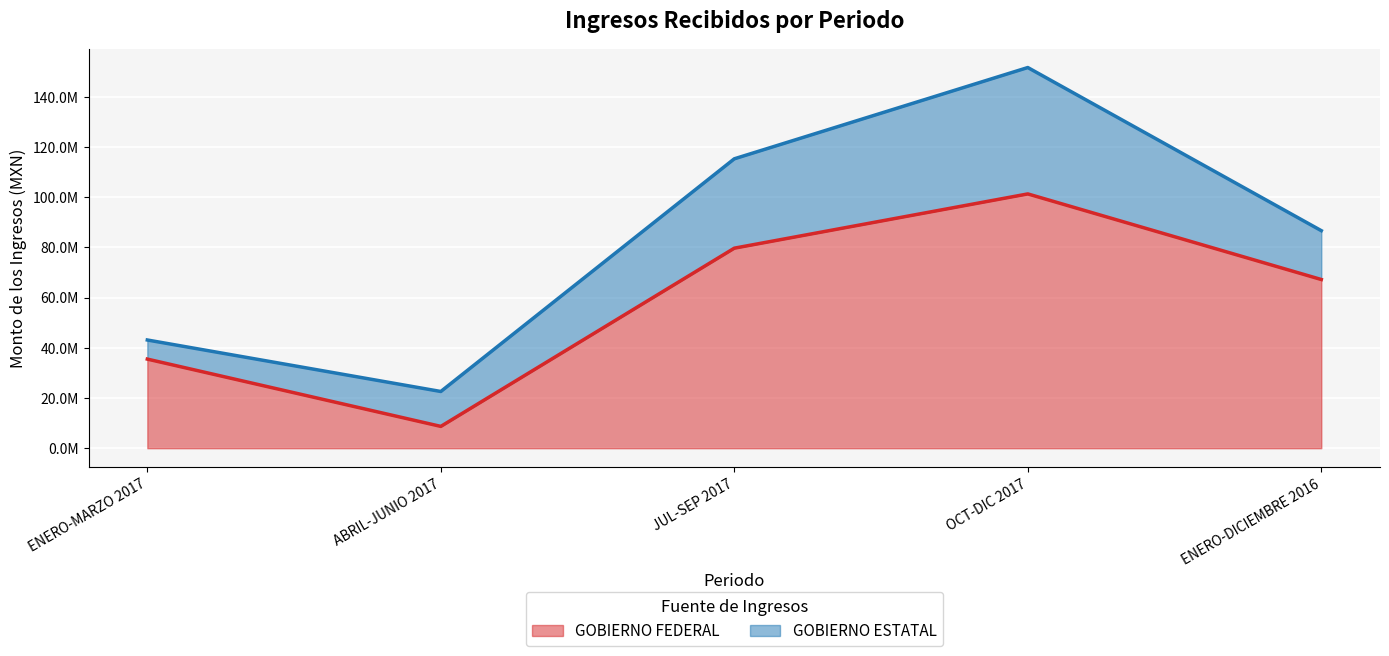

What is the label of the 1st point from the left?

ENERO-MARZO 2017